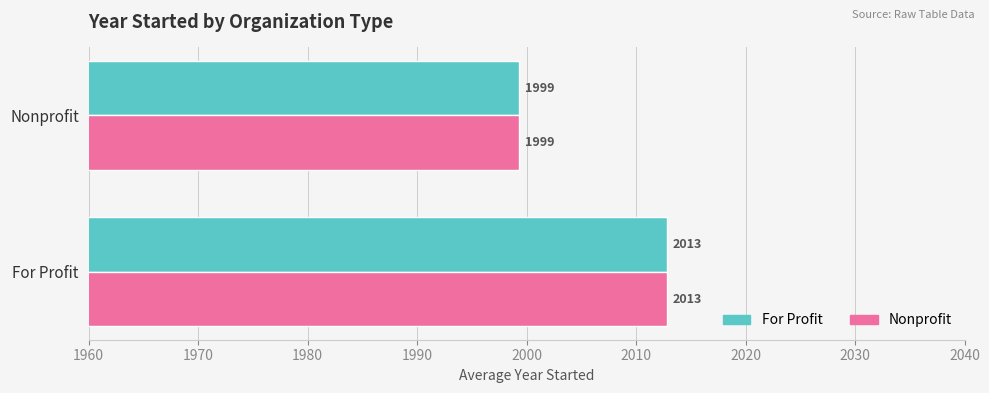

What is the maximum value shown in the chart?

2012.8